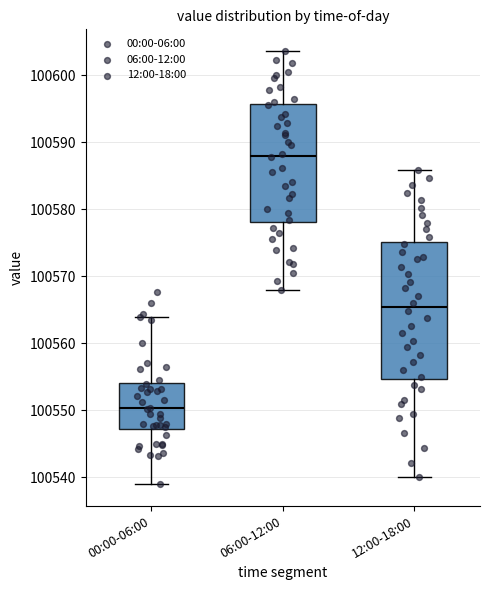

Where does the upper whisker of the box for 12:00-18:00 end on the y-axis? The values are not printed on the chart, so give them approximately, as read against the axis.

100586